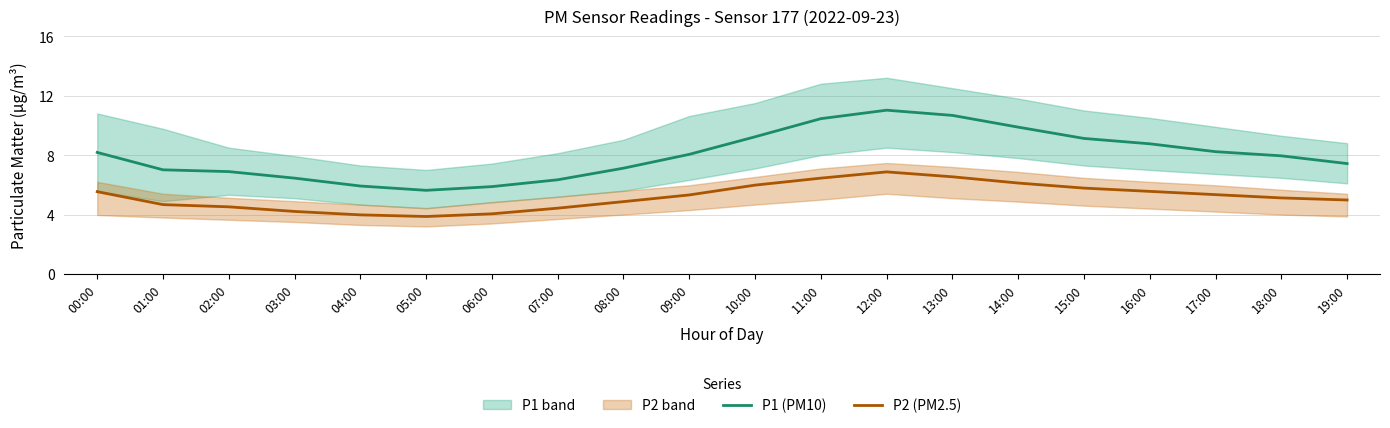

True or false: P1 (PM10) and P2 (PM2.5) cross at least once.

False